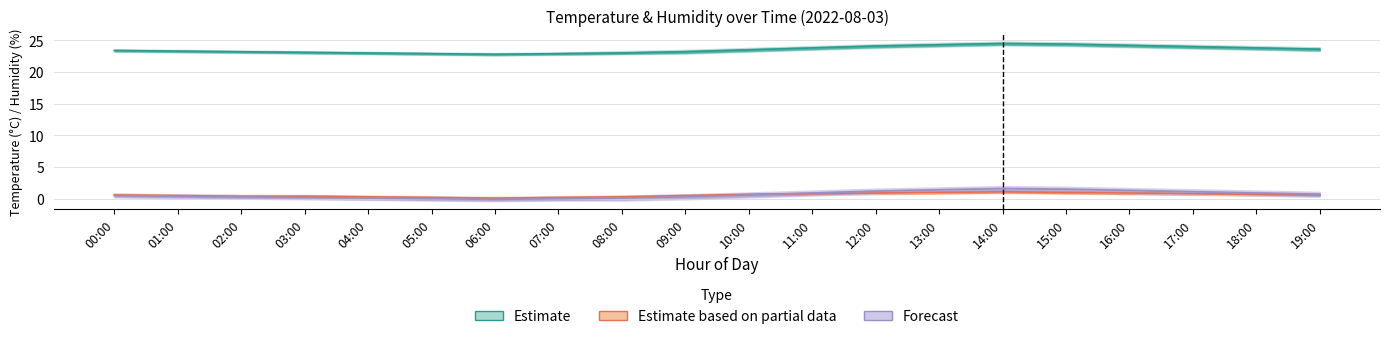

Count the Estimate based on partial data values in the range 0 to 1.

19